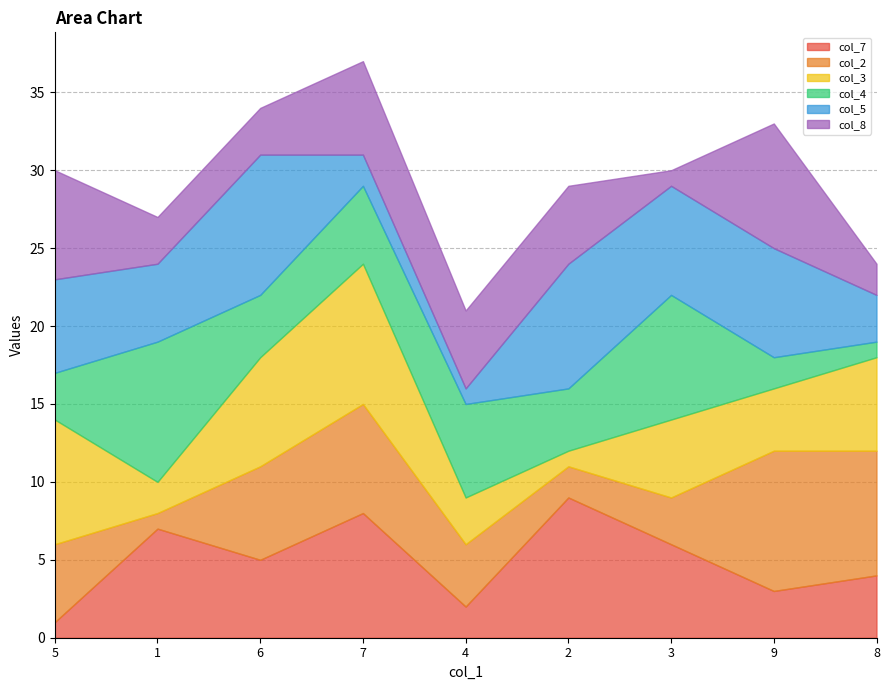

What is the lowest value of the col_3 series?

1